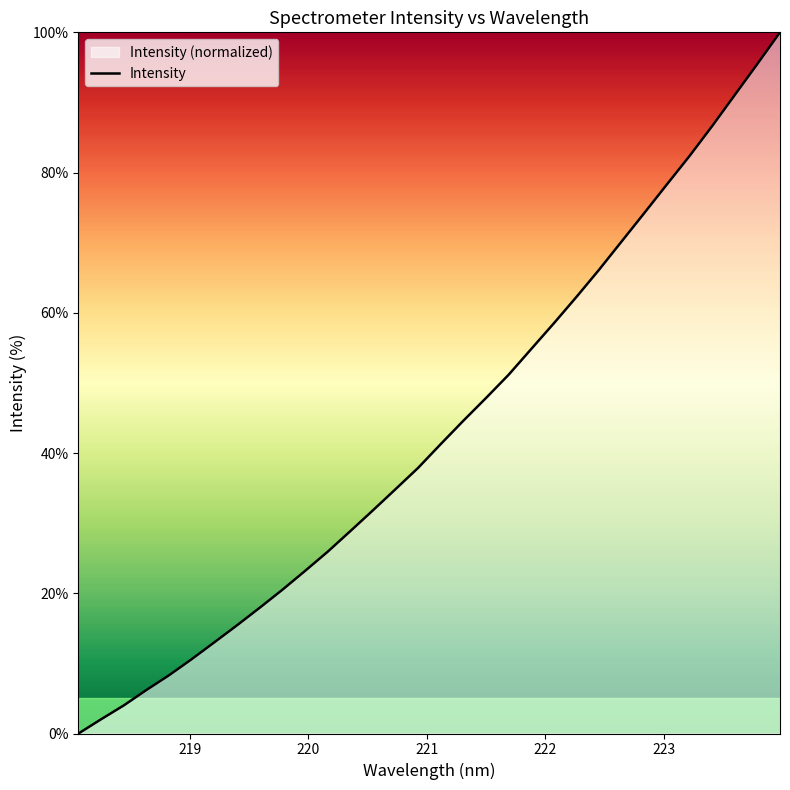

What is the greatest value displayed?

100.0